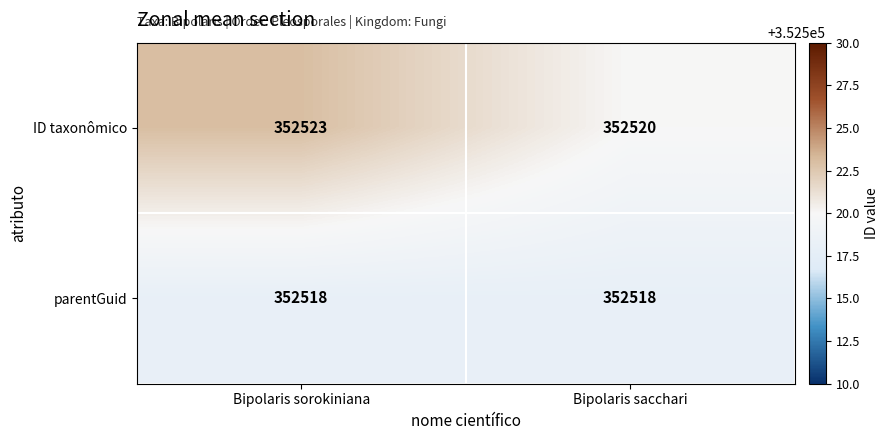

Reading left to right, what are all the values shown in this chart?

ID taxonômico: 352523	352520
parentGuid: 352518	352518